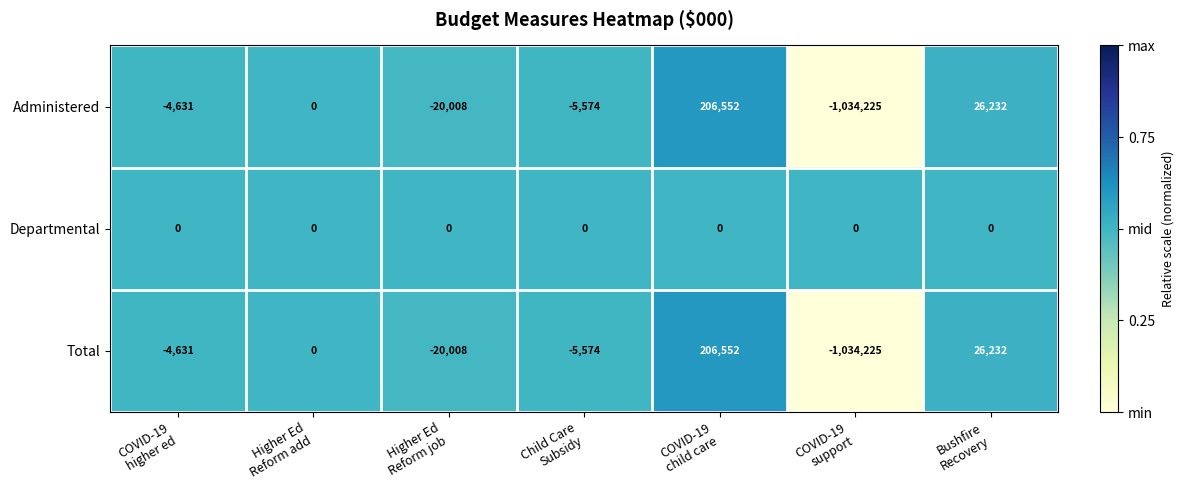

What is the average value of the Total series?

-118808